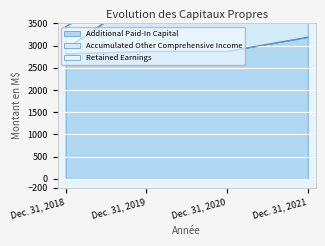

Which series has the widest spread of values?

Accumulated Other Comprehensive Income